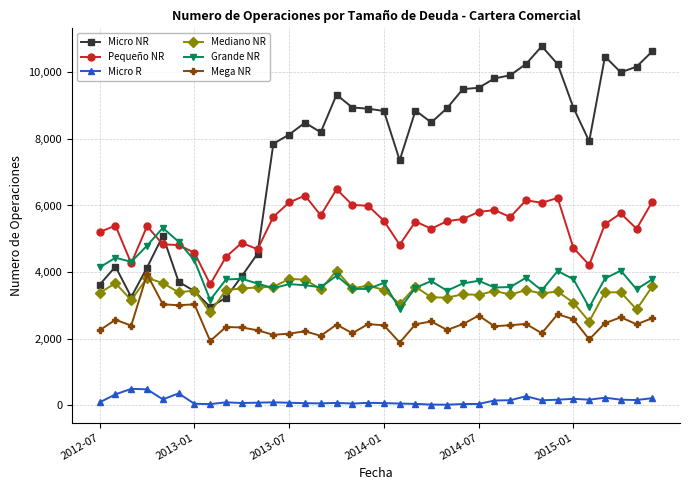

How many data points does each series have?

36